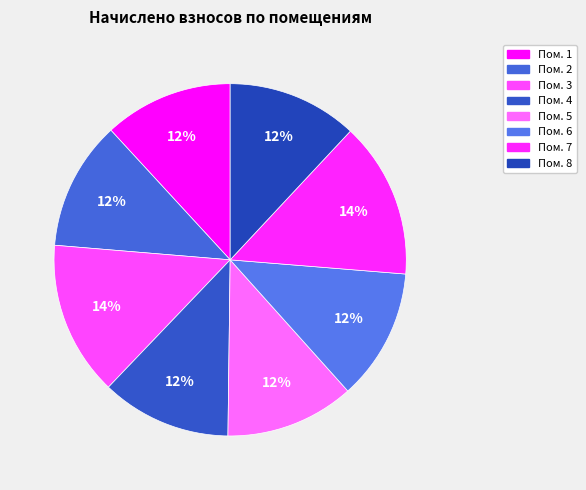

How many slices are in this pie chart?

8